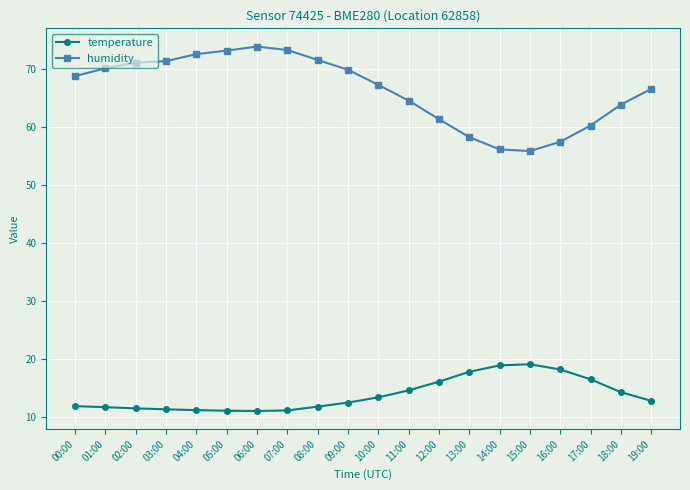

True or false: temperature and humidity cross at least once.

False